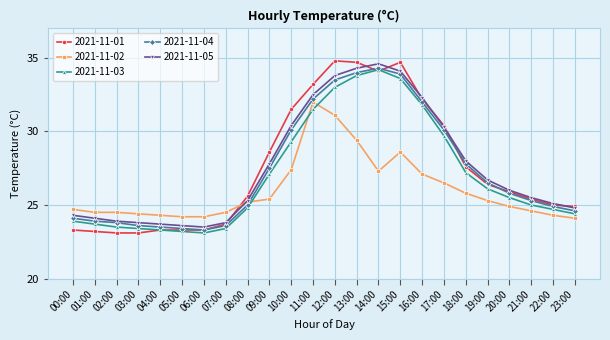

True or false: 2021-11-02 and 2021-11-03 intersect in this chart.

True